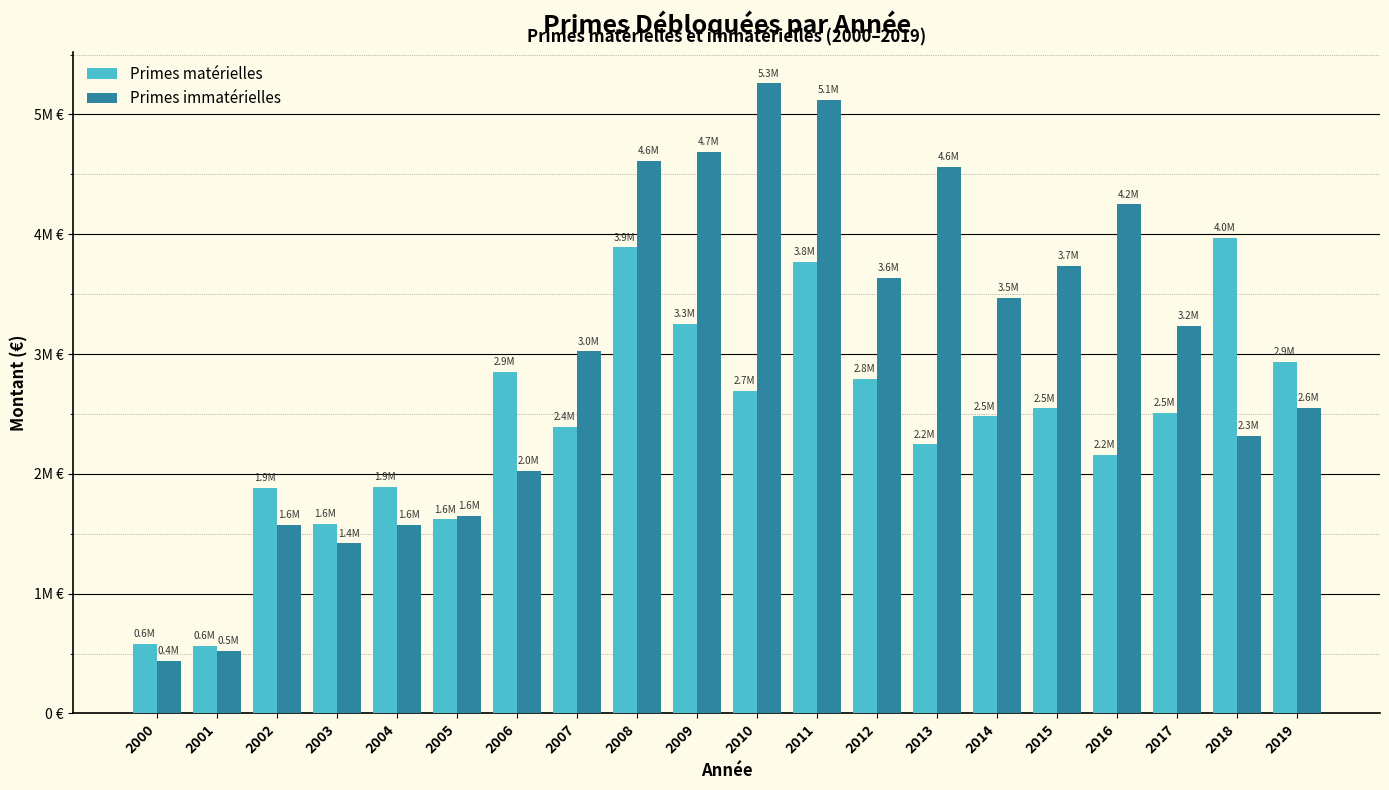

What is the maximum value shown in the chart?

5258458